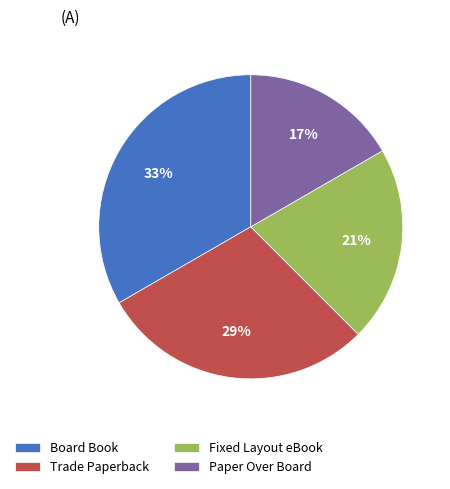

Rank the categories by value from highest to lowest.

Board Book, Trade Paperback, Fixed Layout eBook, Paper Over Board